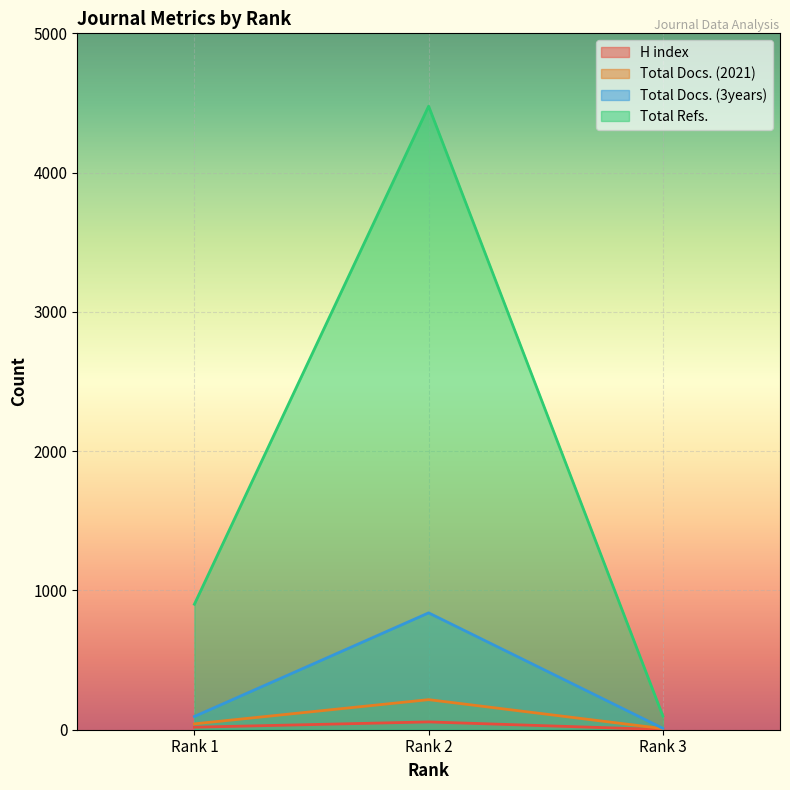

List the series in order of their peak value, highest first.

Total Refs., Total Docs. (3years), Total Docs. (2021), H index